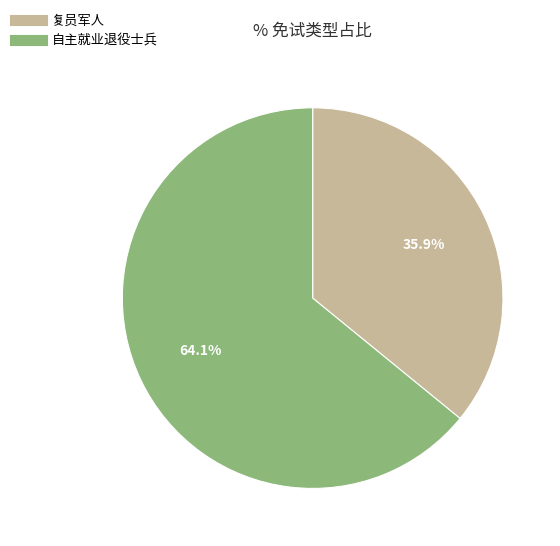

Is 复员军人 the majority of the pie?

No